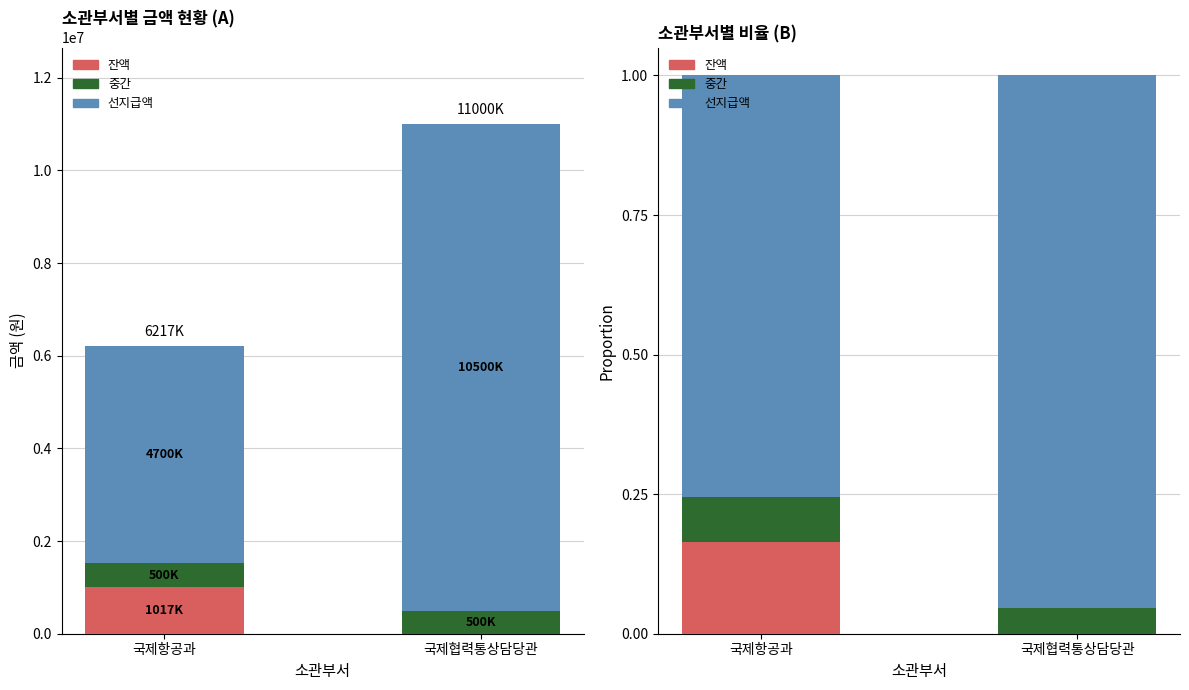

Which series has the largest range (max minus min)?

선지급액